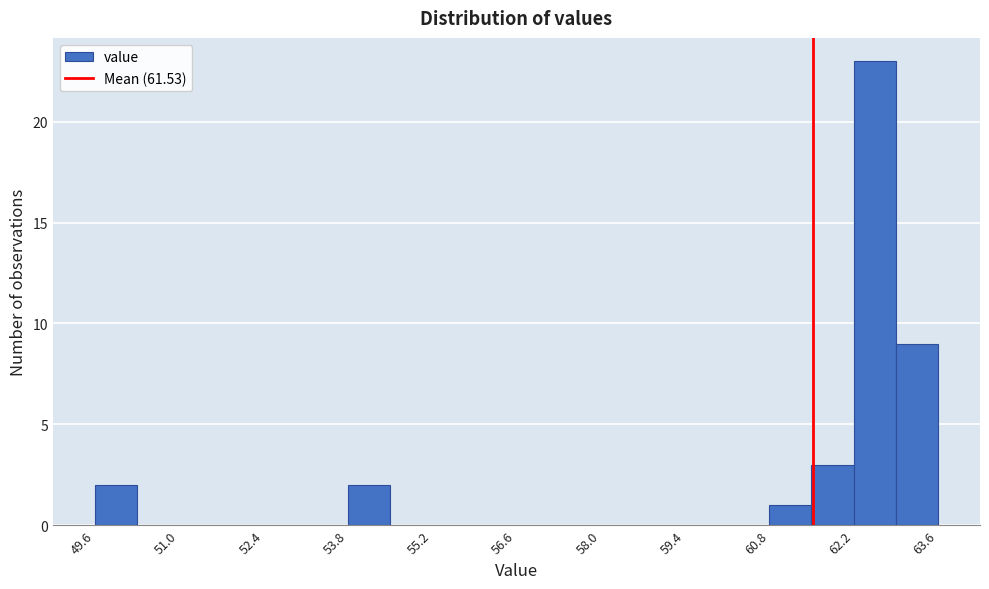

Around what value on the x-axis is the tallest bar? Give the approximate position of its centre, as read against the axis.

62.6